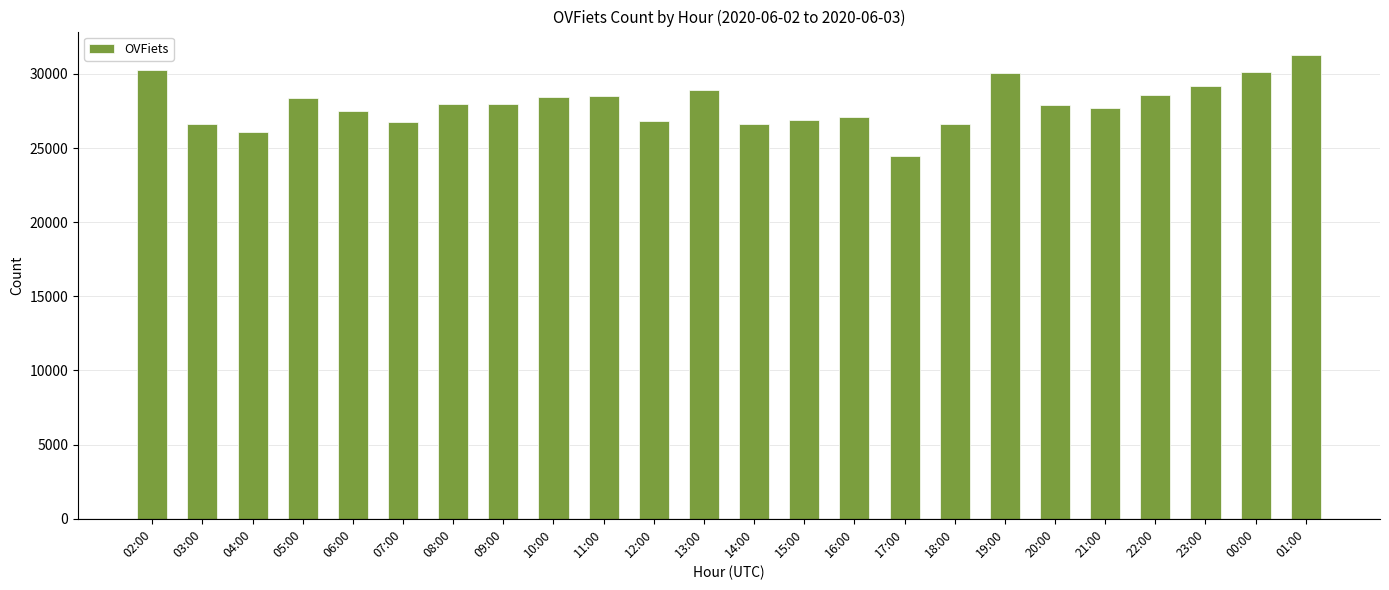

What is the ratio of the value at 09:00 to the value at 08:00?

1.0